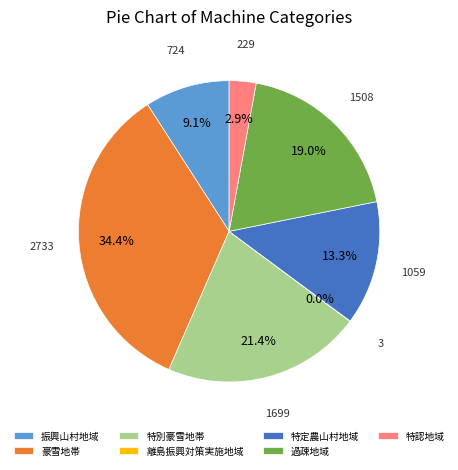

What is the ratio of the value at 豪雪地帯 to the value at 特認地域?

11.9